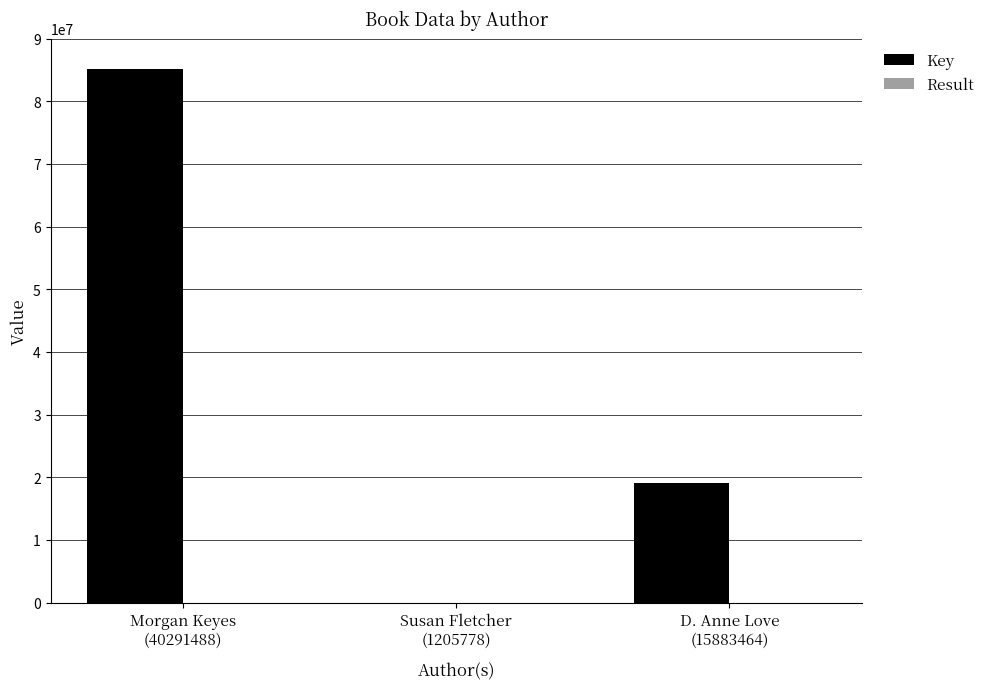

How many distinct data groups are displayed?

2